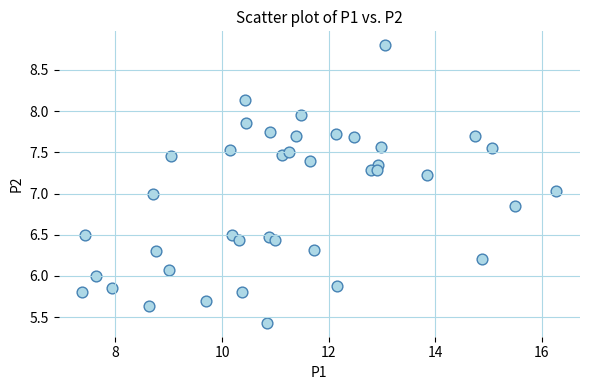

What is the range of X values (max minus min)?

8.9